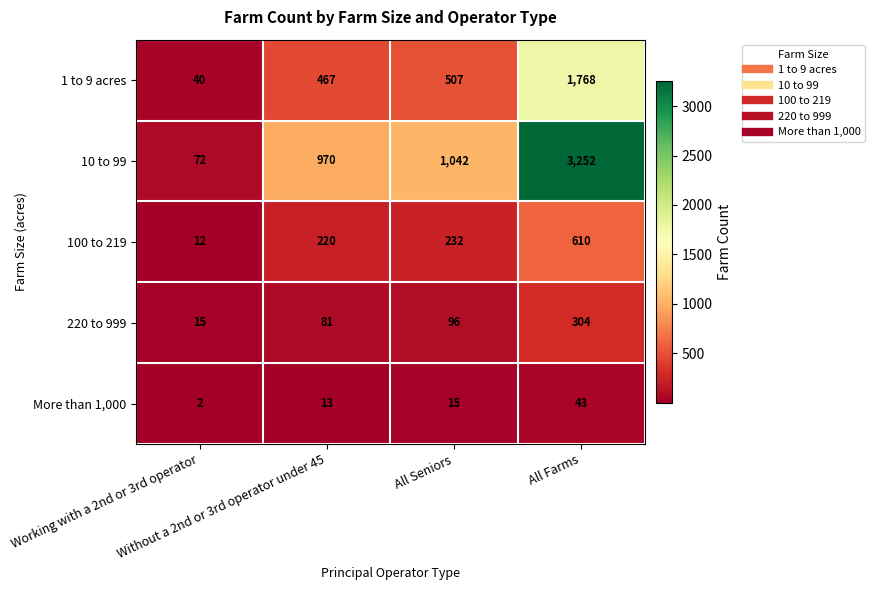

At how many categories does at least one series exceed 455?

3